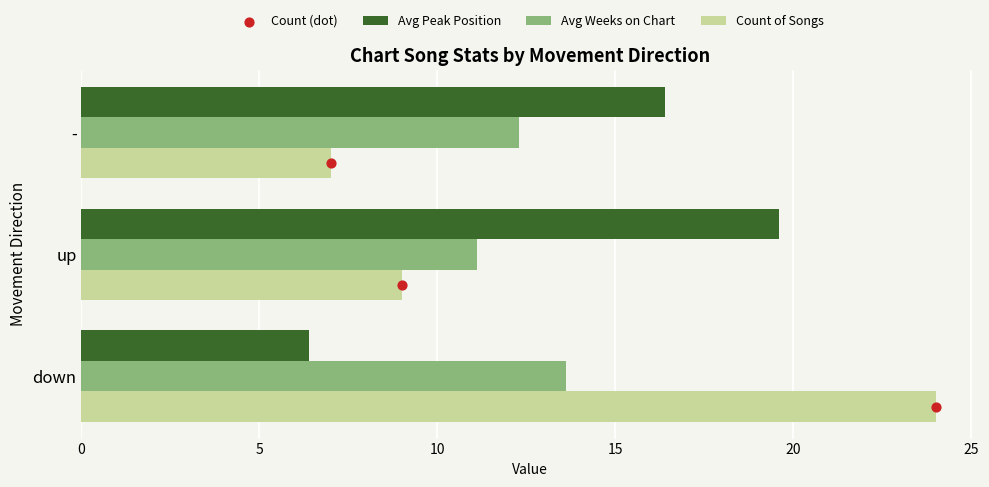

What are all the series names shown in the legend?

Avg Peak Position, Avg Weeks on Chart, Count of Songs, Count (dot)